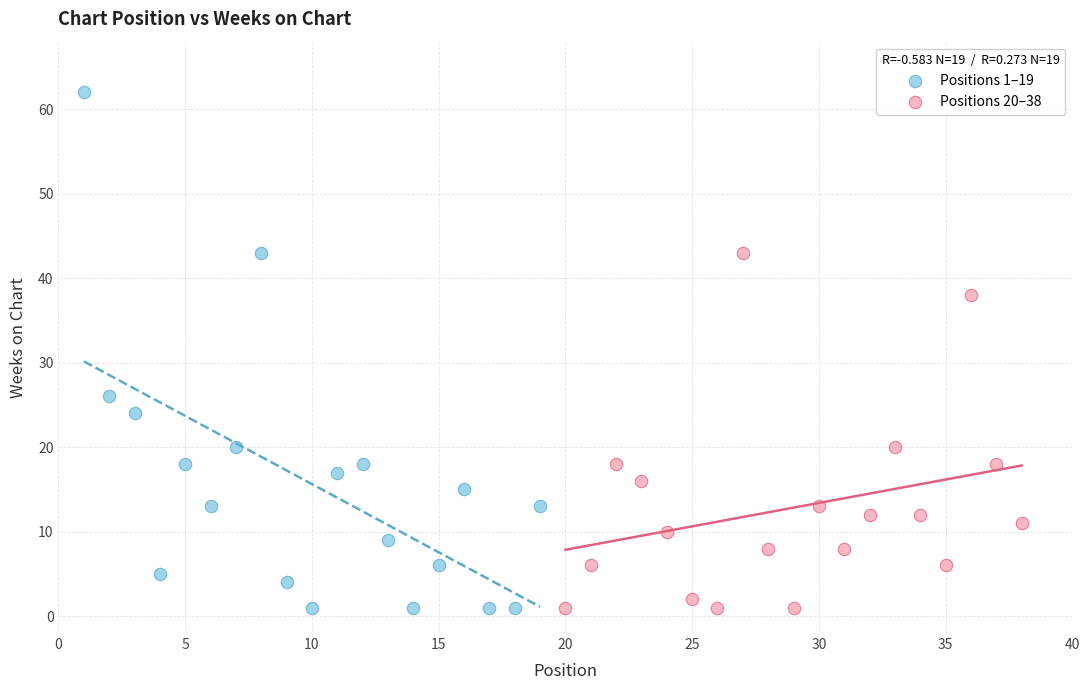

Which series reaches the maximum Y coordinate?

Positions 1–19